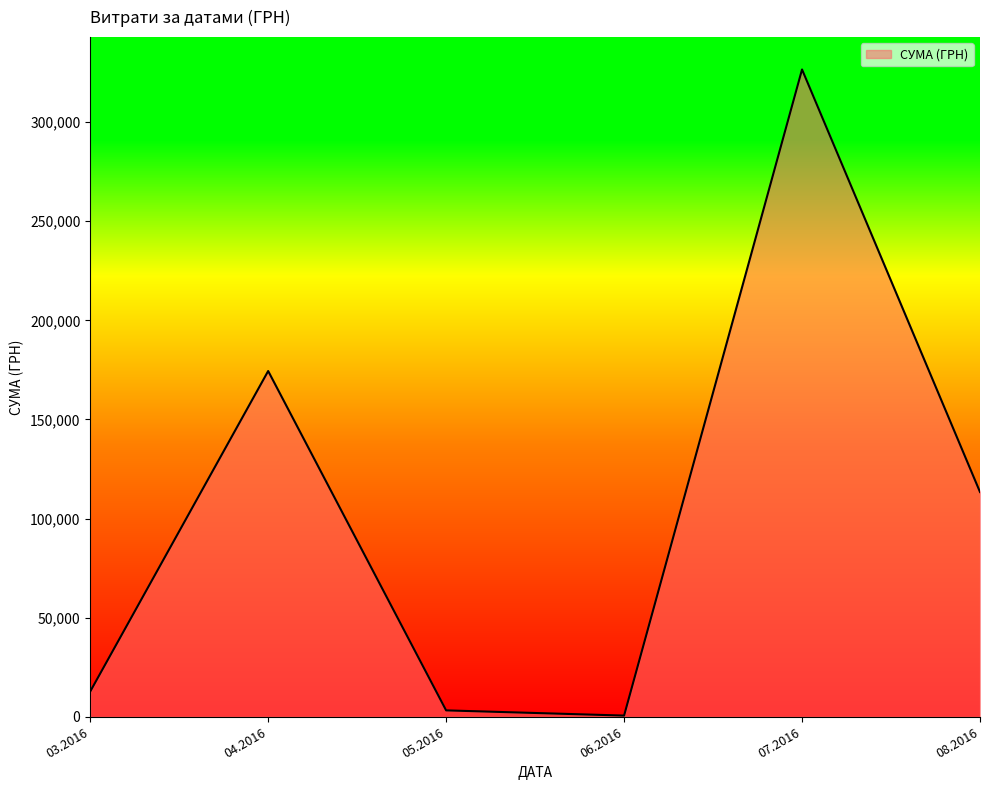

What is the maximum value shown in the chart?

326572.3